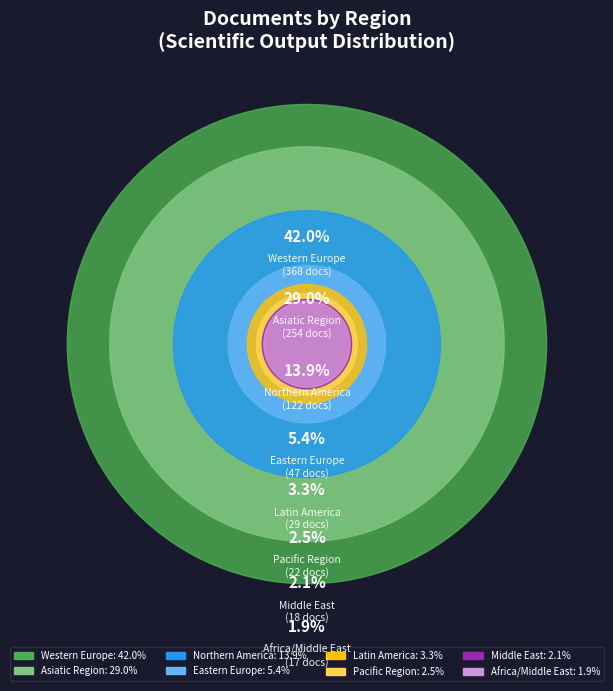

Combined, do Africa/Middle East and Asiatic Region account for over 50%?

No